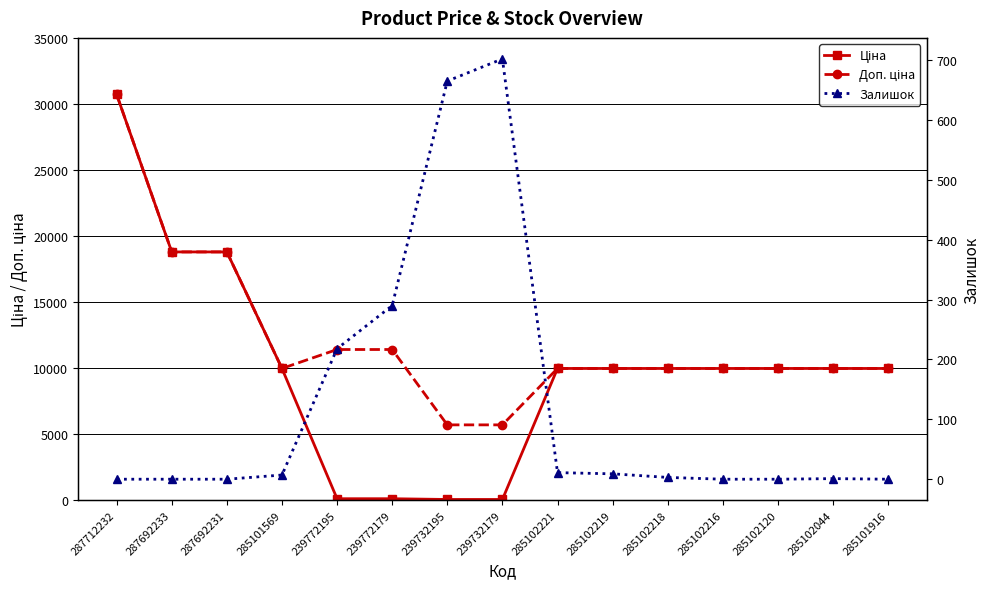

Rank the series by their average value, from lowest to highest.

Залишок, Ціна, Доп. ціна